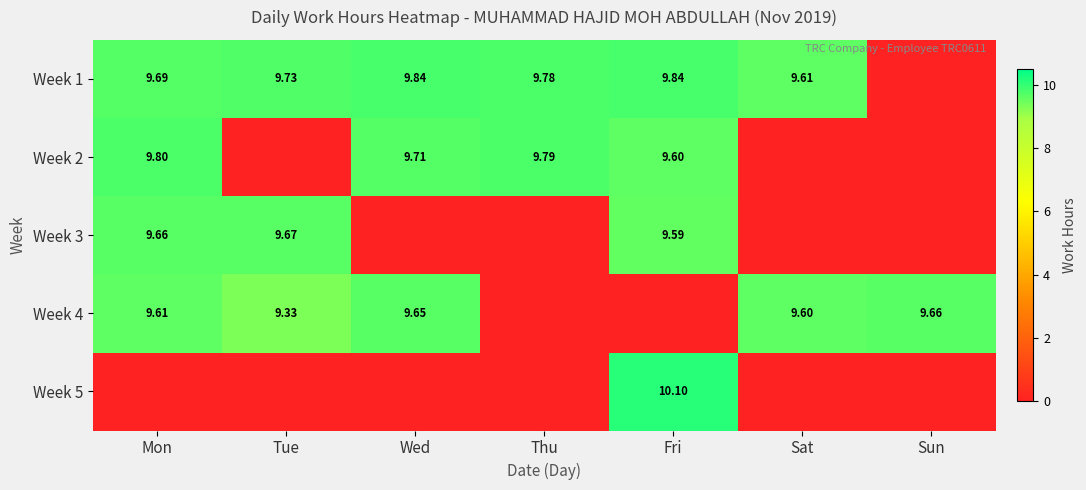

At how many categories does at least one series exceed 4?

7